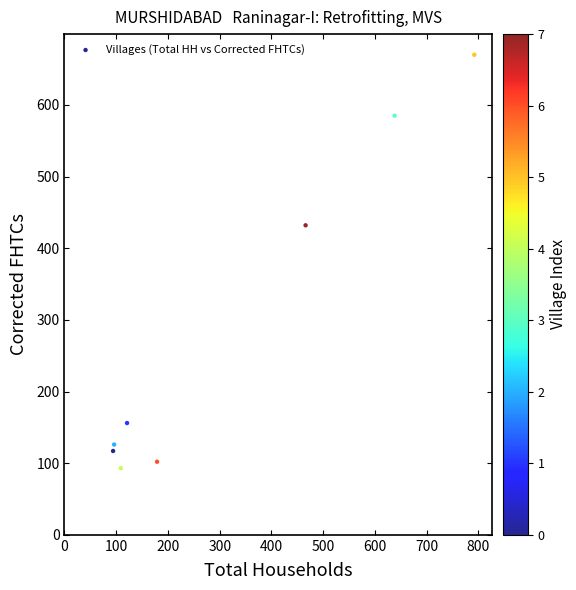

What Y value in the scatter plot is closest to 381?

432